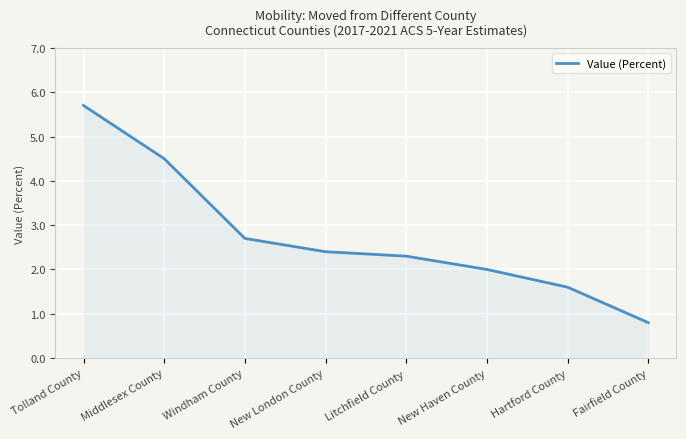

How many series are shown in this chart?

1